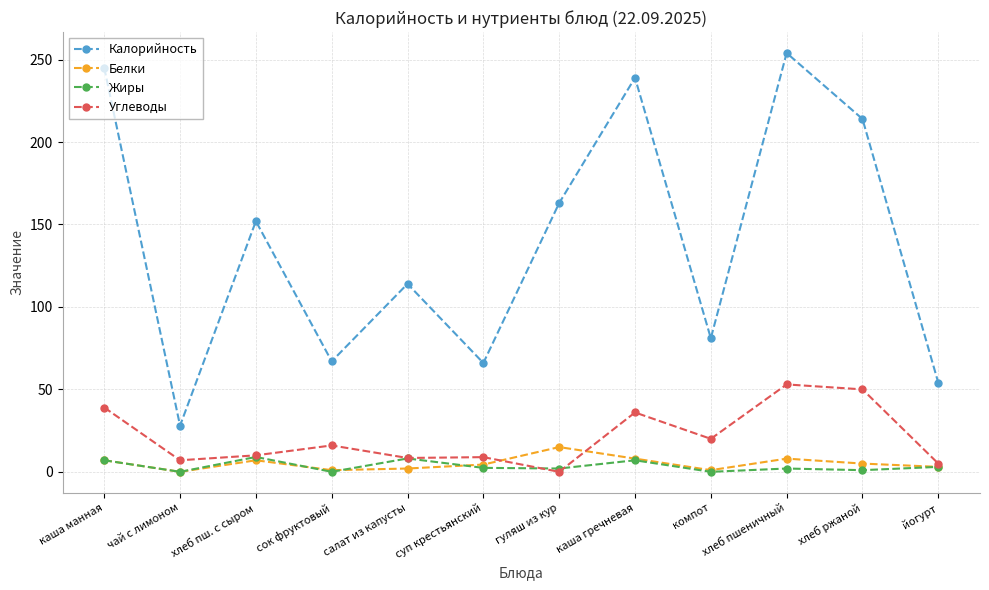

What is the sum of all Белки values?

61.4